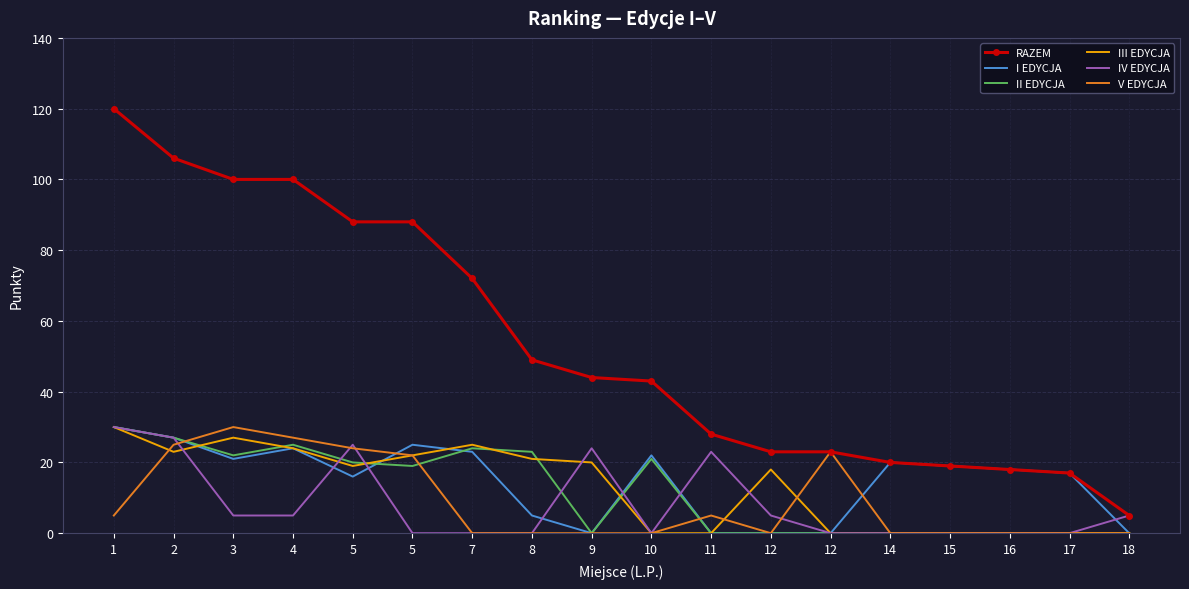

What are all the series names shown in the legend?

RAZEM, I EDYCJA, II EDYCJA, III EDYCJA, IV EDYCJA, V EDYCJA